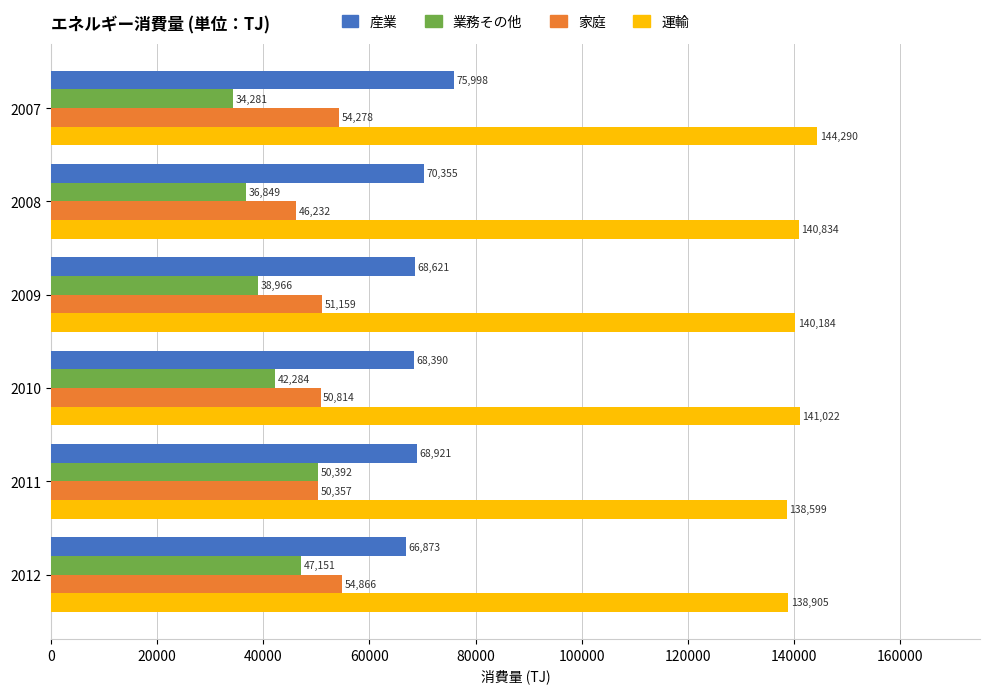

What are all the series names shown in the legend?

産業, 業務その他, 家庭, 運輸